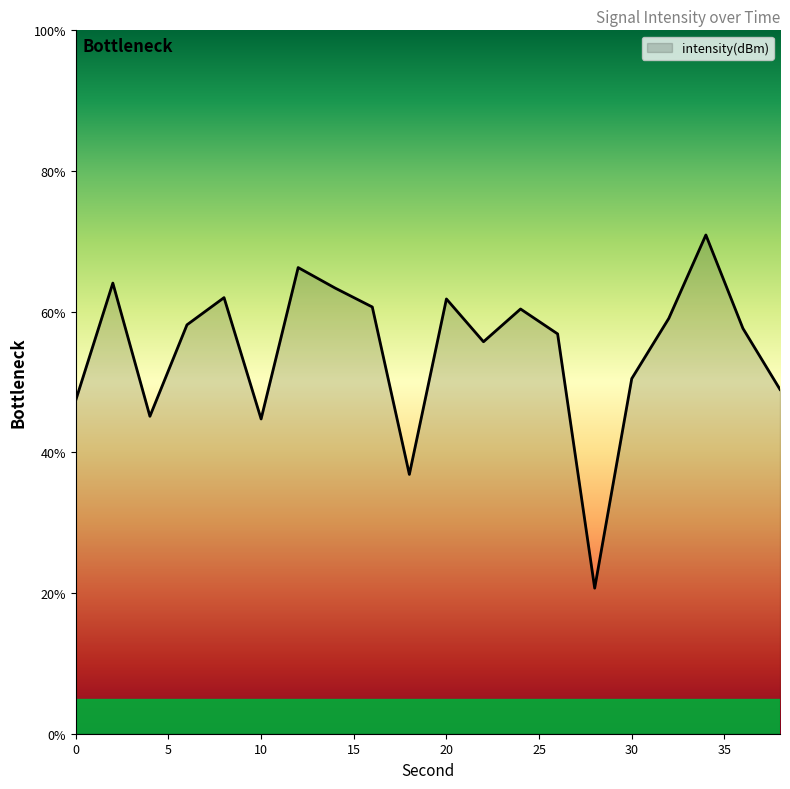

What is the greatest value displayed?

70.9